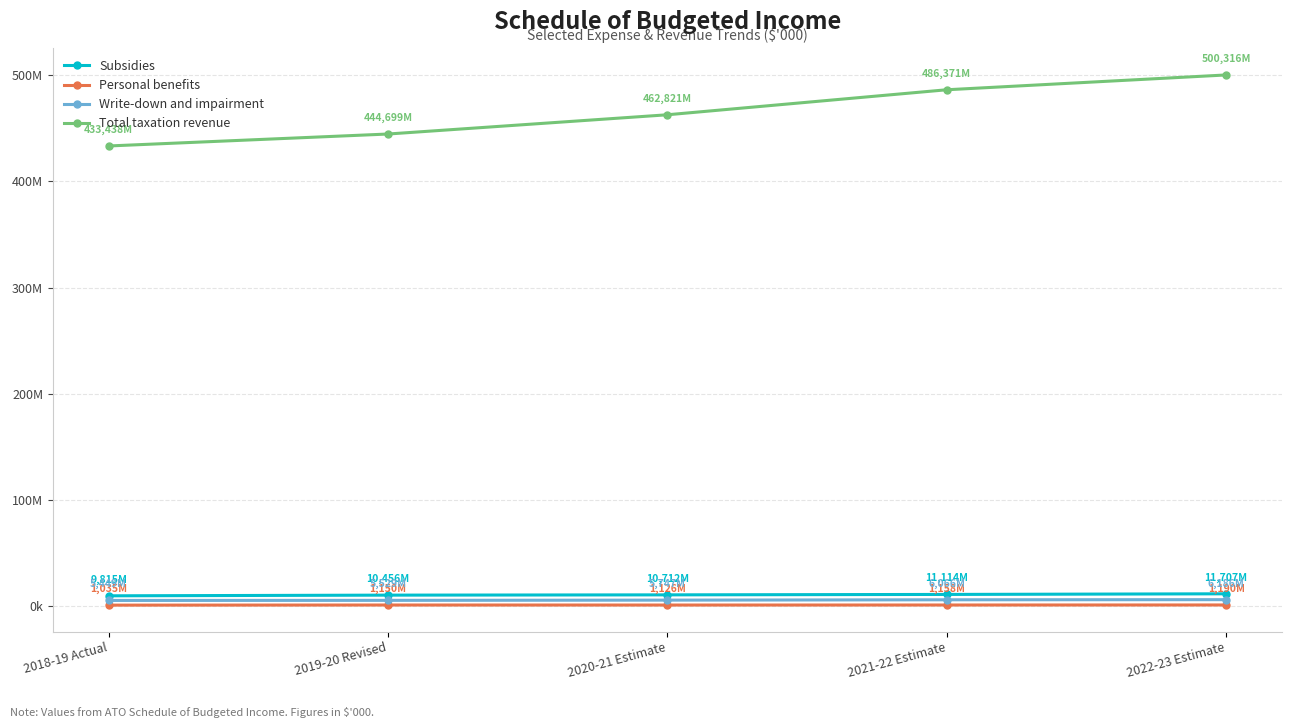

True or false: Personal benefits and Write-down and impairment intersect in this chart.

False